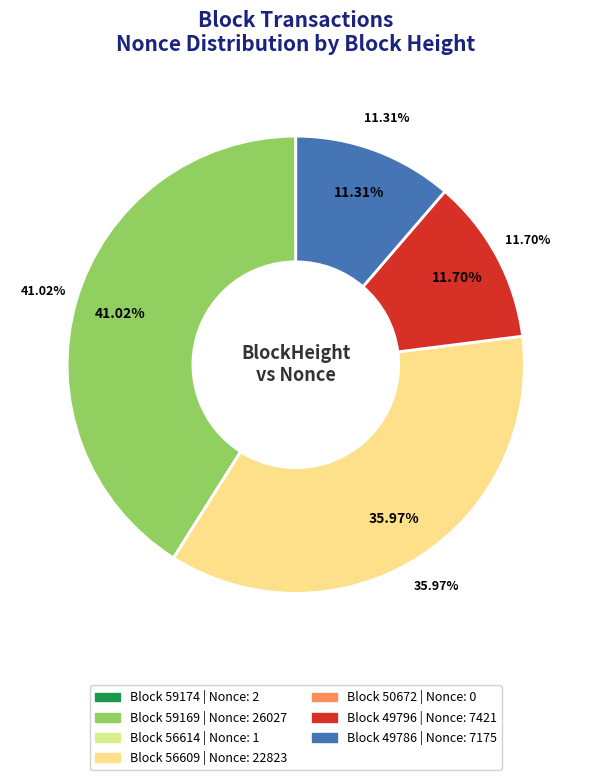

Rank the categories by value from lowest to highest.

50672, 56614, 59174, 49786, 49796, 56609, 59169